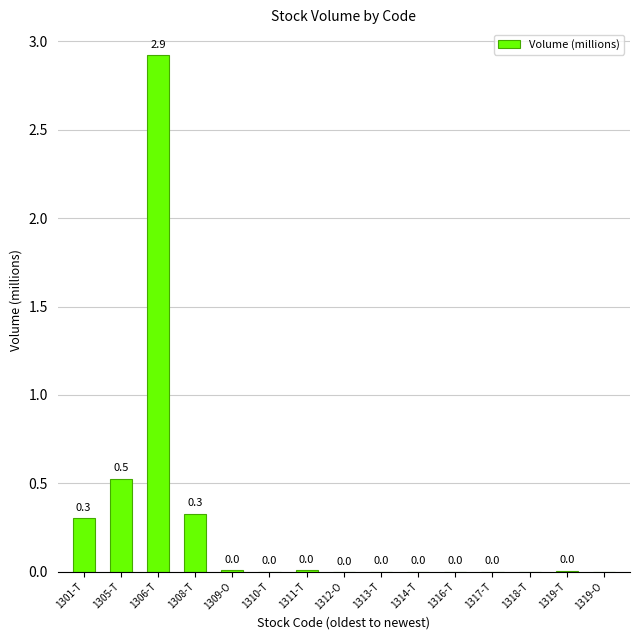

Are the bars horizontal?

No